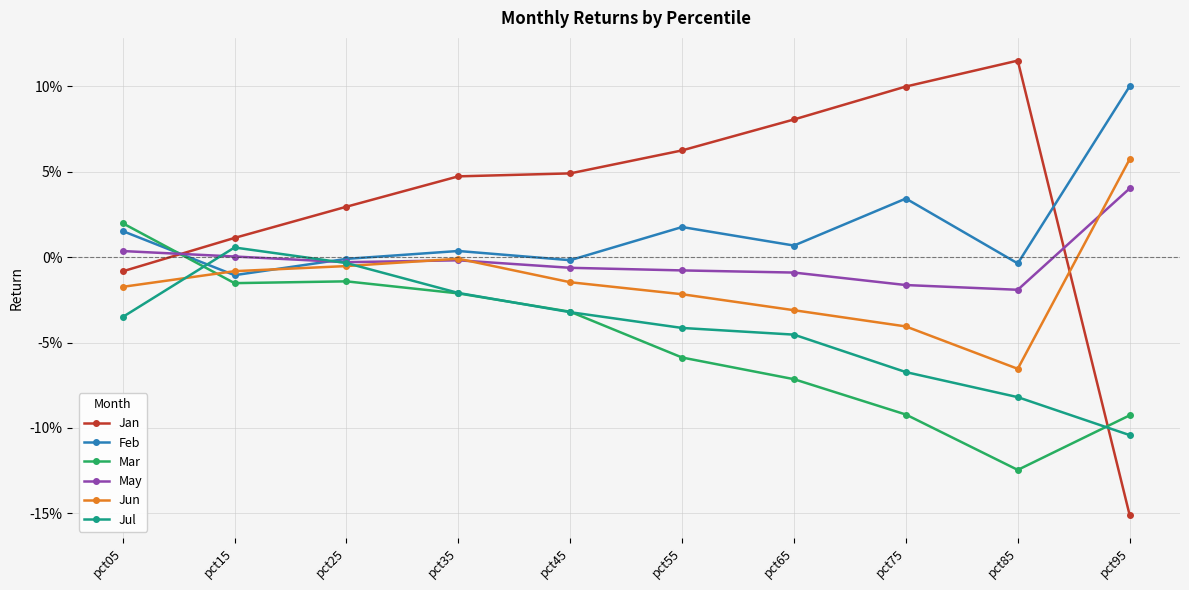

Reading left to right, transcribe all the data shown in this chart.

Jan: pct05=-0.0	pct15=0.0	pct25=0.0	pct35=0.0	pct45=0.0	pct55=0.1	pct65=0.1	pct75=0.1	pct85=0.1	pct95=-0.2
Feb: pct05=0.0	pct15=-0.0	pct25=-0.0	pct35=0.0	pct45=-0.0	pct55=0.0	pct65=0.0	pct75=0.0	pct85=-0.0	pct95=0.1
Mar: pct05=0.0	pct15=-0.0	pct25=-0.0	pct35=-0.0	pct45=-0.0	pct55=-0.1	pct65=-0.1	pct75=-0.1	pct85=-0.1	pct95=-0.1
May: pct05=0.0	pct15=0.0	pct25=-0.0	pct35=-0.0	pct45=-0.0	pct55=-0.0	pct65=-0.0	pct75=-0.0	pct85=-0.0	pct95=0.0
Jun: pct05=-0.0	pct15=-0.0	pct25=-0.0	pct35=-0.0	pct45=-0.0	pct55=-0.0	pct65=-0.0	pct75=-0.0	pct85=-0.1	pct95=0.1
Jul: pct05=-0.0	pct15=0.0	pct25=-0.0	pct35=-0.0	pct45=-0.0	pct55=-0.0	pct65=-0.0	pct75=-0.1	pct85=-0.1	pct95=-0.1